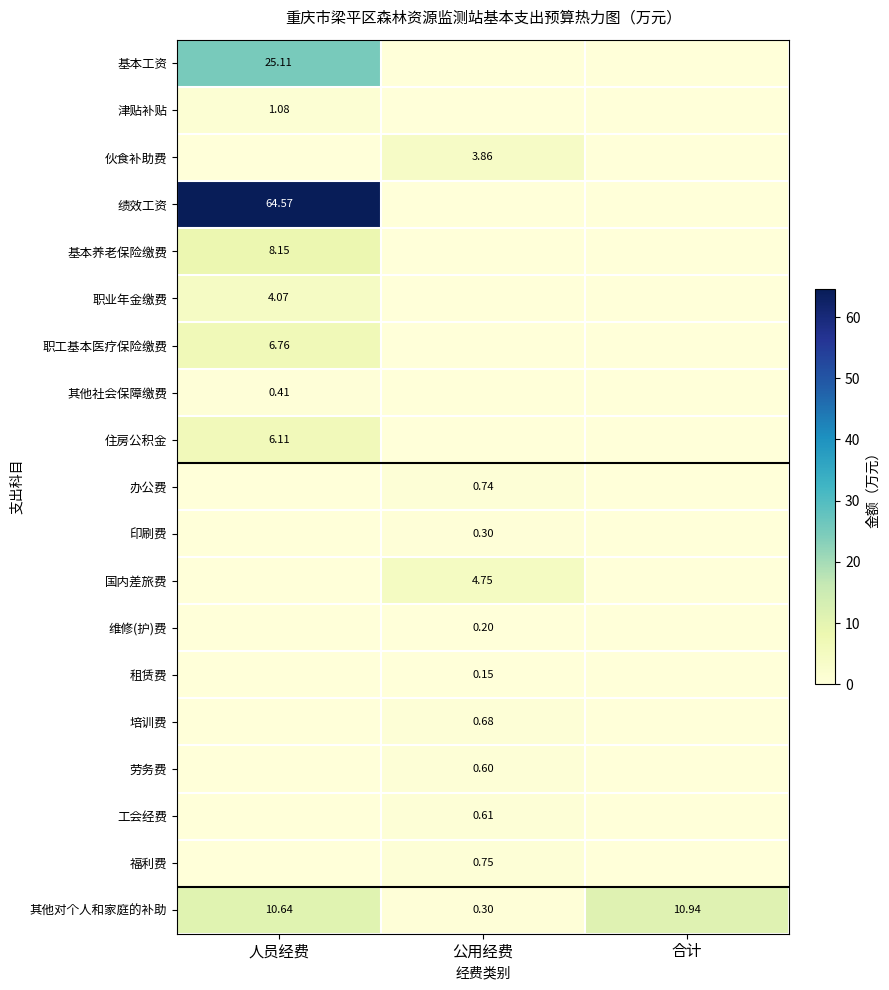

Rank the series at 人员经费 from highest to lowest value.

绩效工资, 基本工资, 其他对个人和家庭的补助, 基本养老保险缴费, 职工基本医疗保险缴费, 住房公积金, 职业年金缴费, 津贴补贴, 其他社会保障缴费, 伙食补助费, 办公费, 印刷费, 国内差旅费, 维修(护)费, 租赁费, 培训费, 劳务费, 工会经费, 福利费